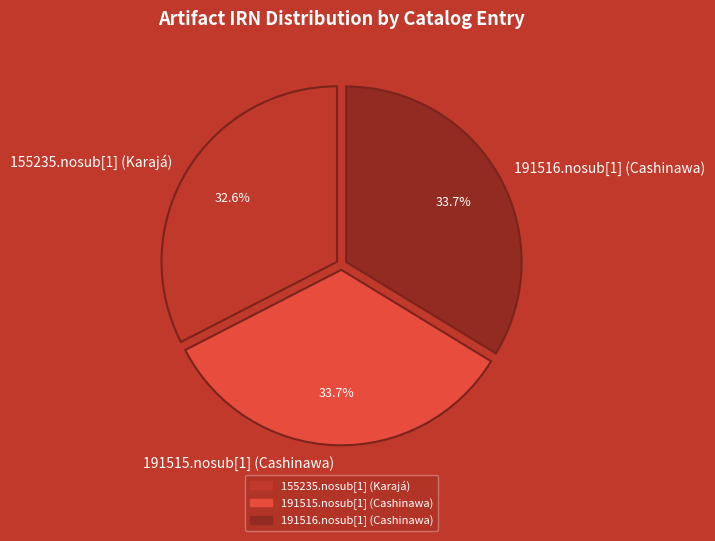

The 155235.nosub[1] (Karajá) slice represents 33% of the pie. True or false?

True